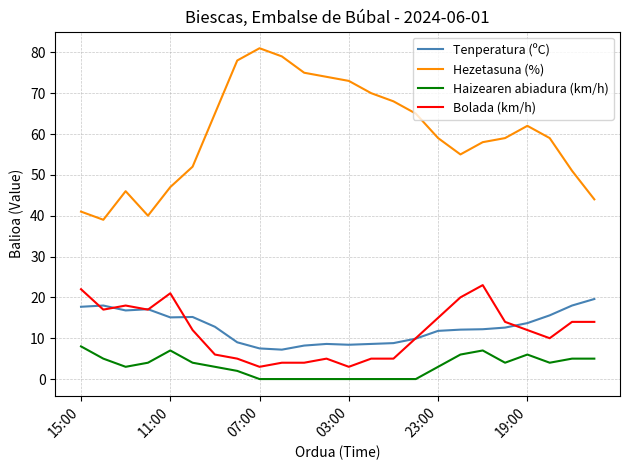

True or false: Tenperatura (ºC) and Haizearen abiadura (km/h) cross at least once.

False